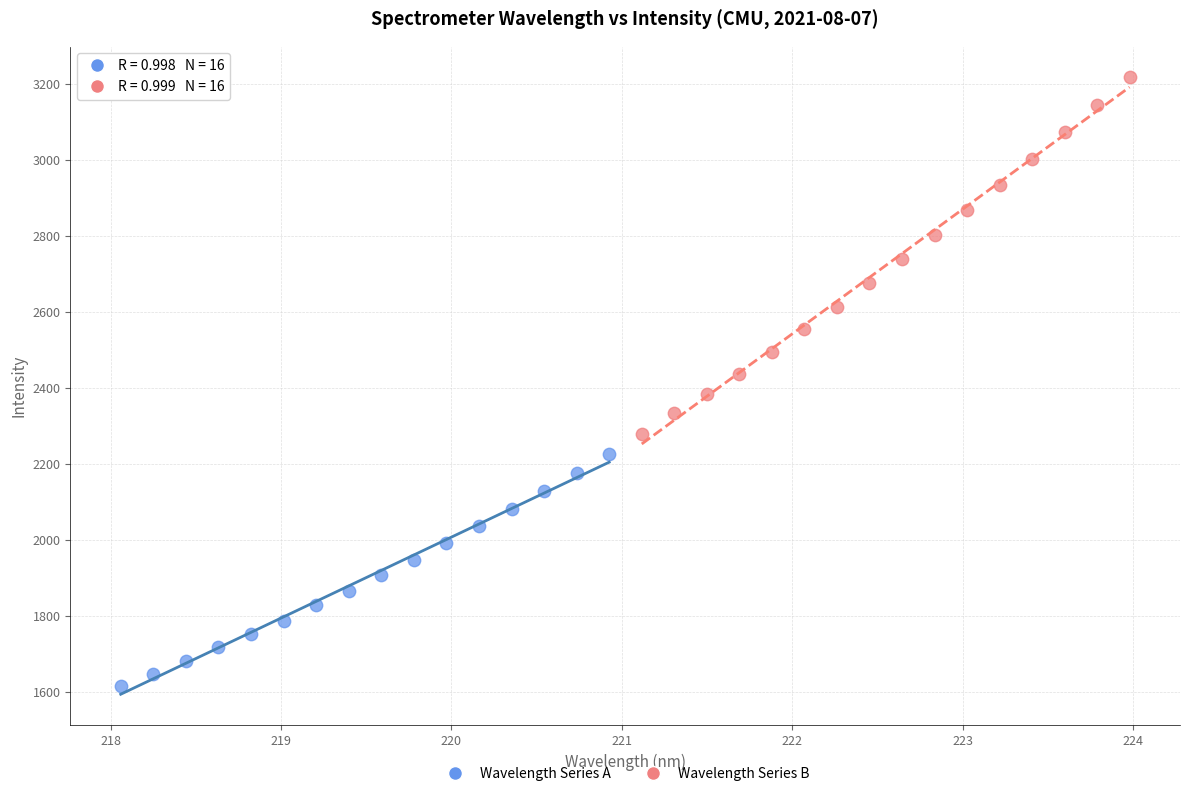

What are all the series names shown in the legend?

Wavelength Series A, Wavelength Series B